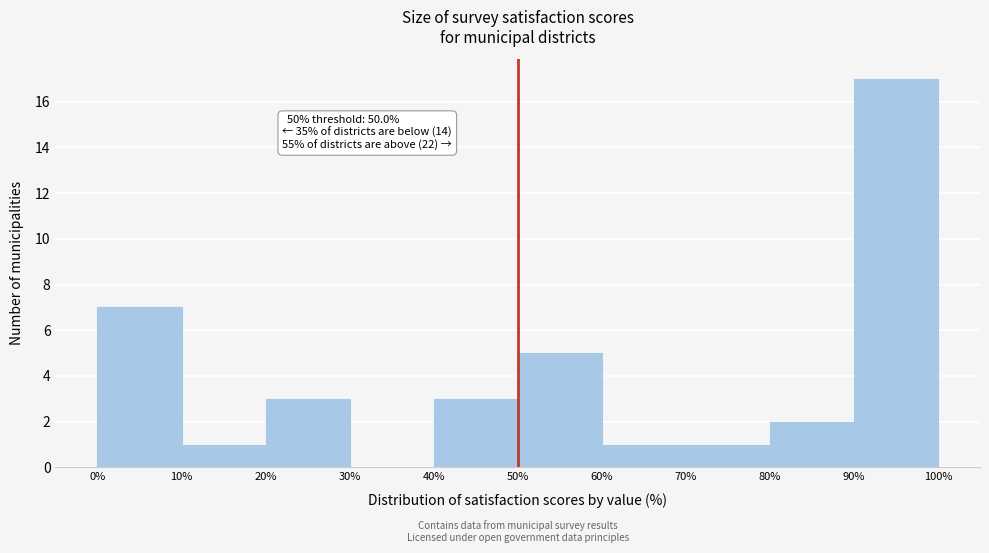

Which range on the x-axis has the tallest bar?

90% to 100%